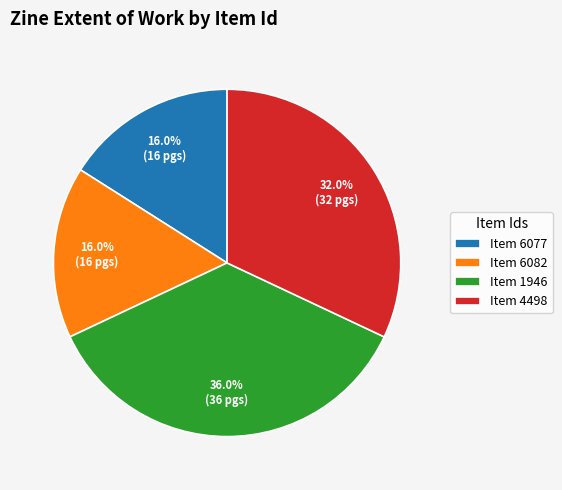

Which slice is the largest?

Item 1946